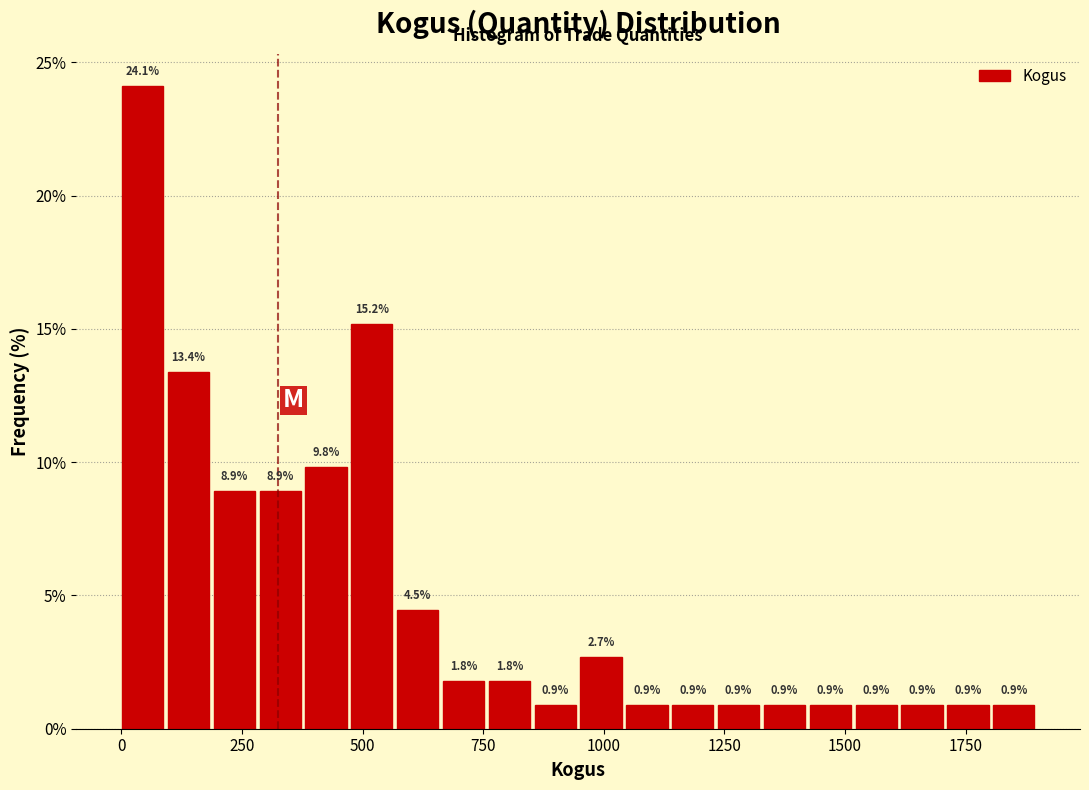

Read against the x-axis, roughly where is the centre of the tallest bar?

50